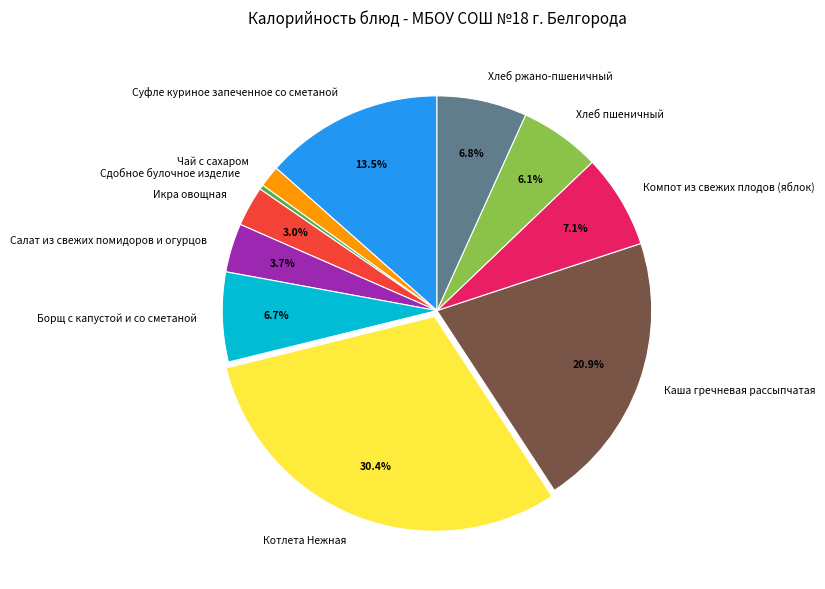

Count the number of slices in the pie.

11